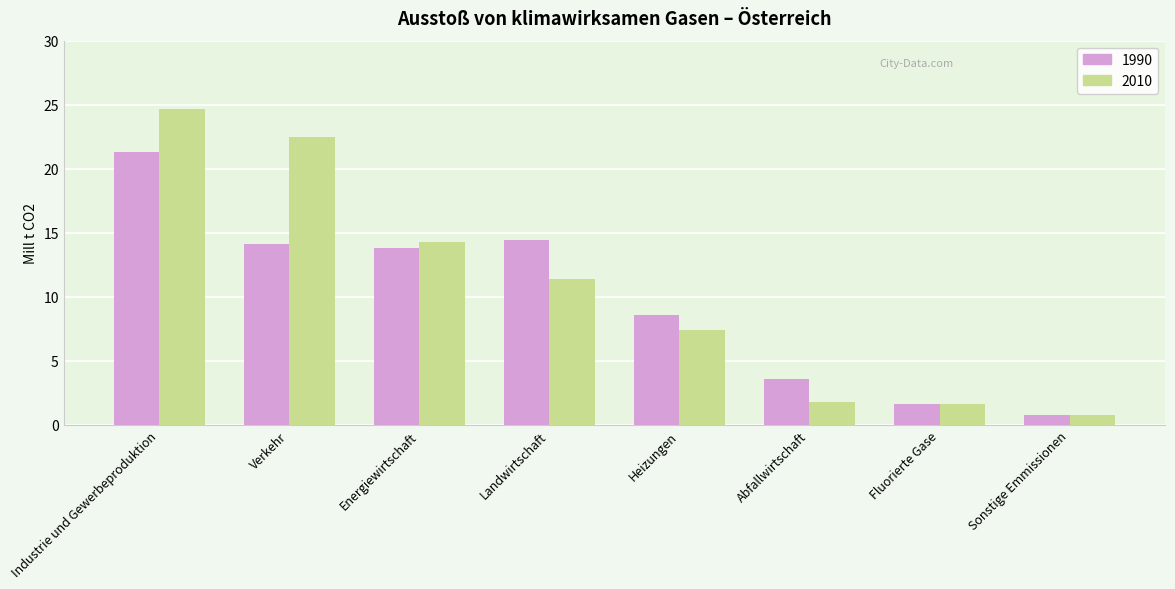

List the labels in order of 1990 value, smallest first.

Sonstige Emmissionen, Fluorierte Gase, Abfallwirtschaft, Heizungen, Energiewirtschaft, Verkehr, Landwirtschaft, Industrie und Gewerbeproduktion